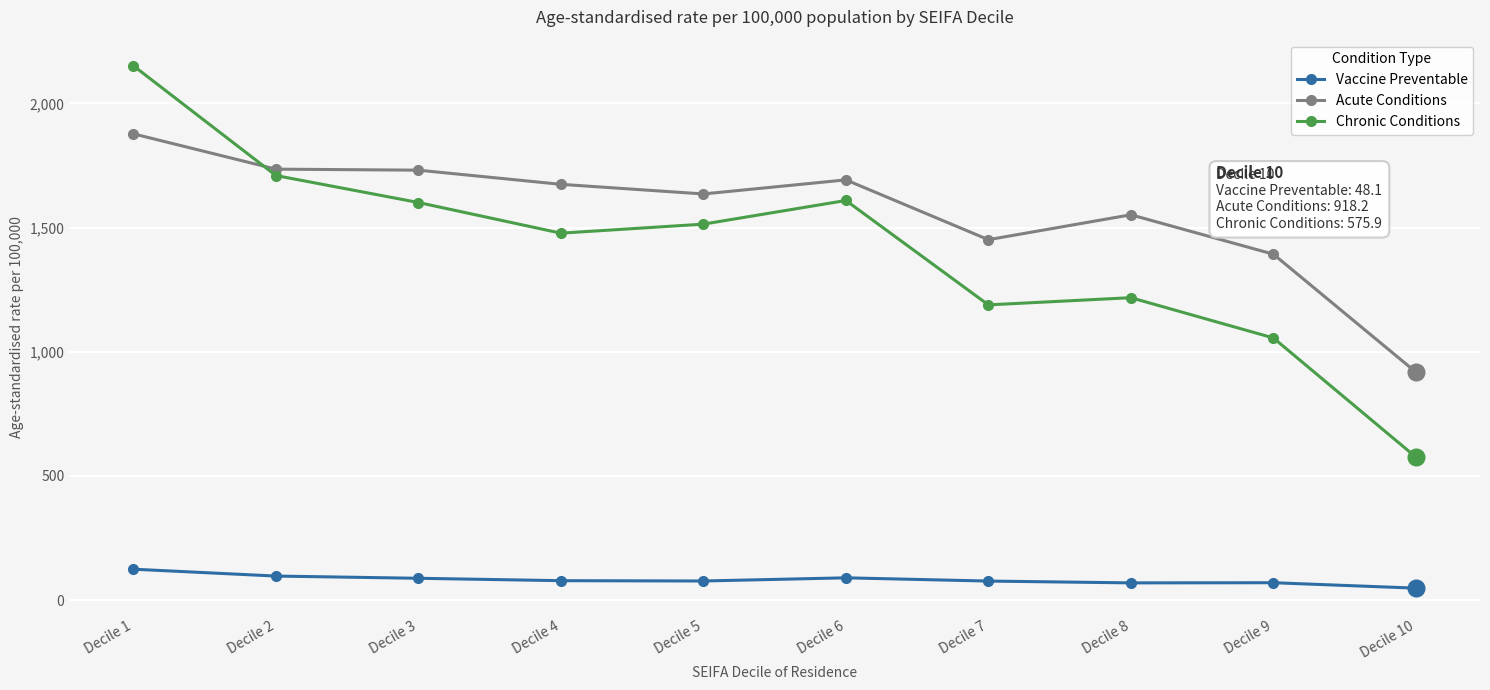

What is the greatest value displayed?

2151.7